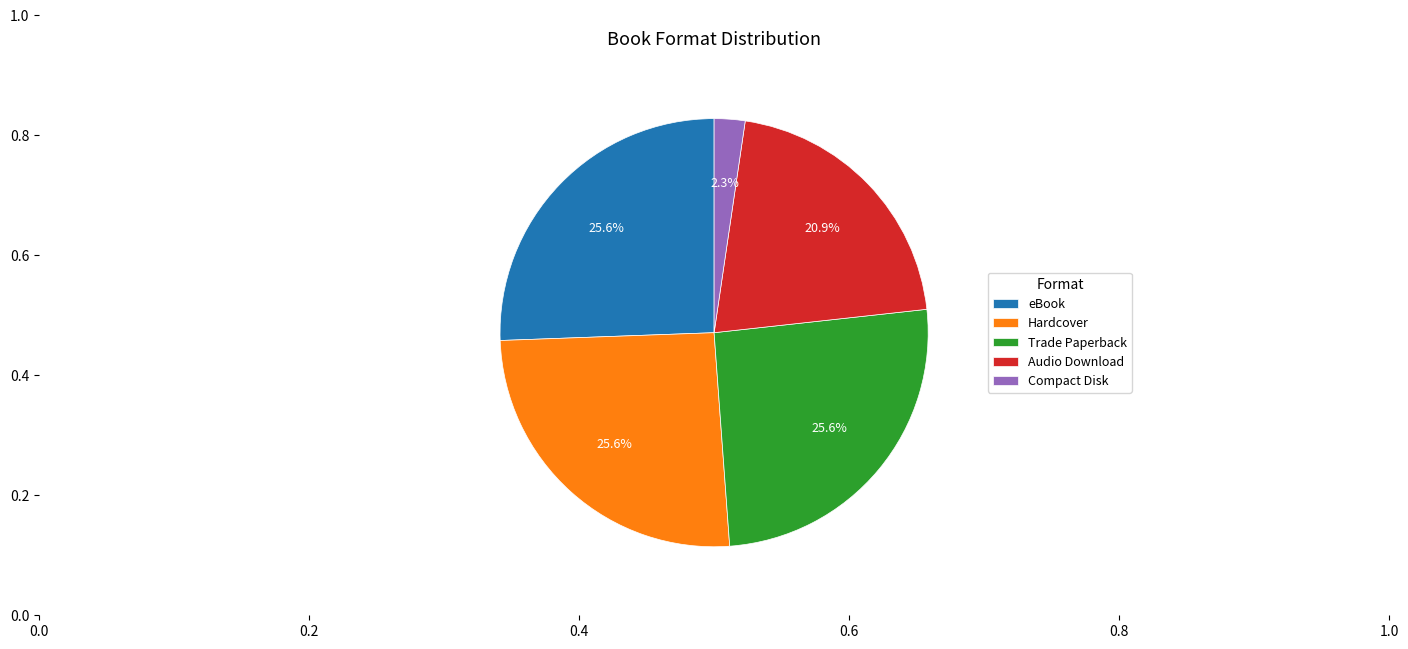

To the nearest percent, what percentage of the pie is Audio Download?

21%